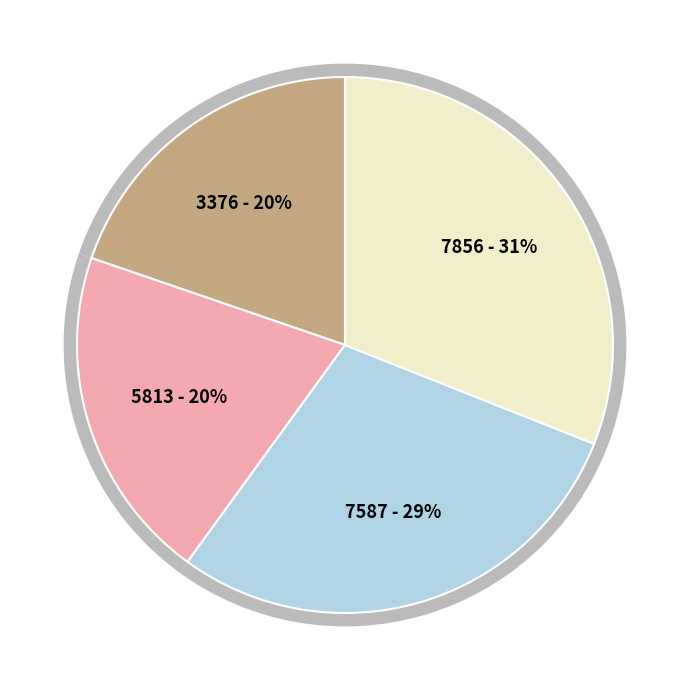

Does 5813 account for over 50% of the chart?

No